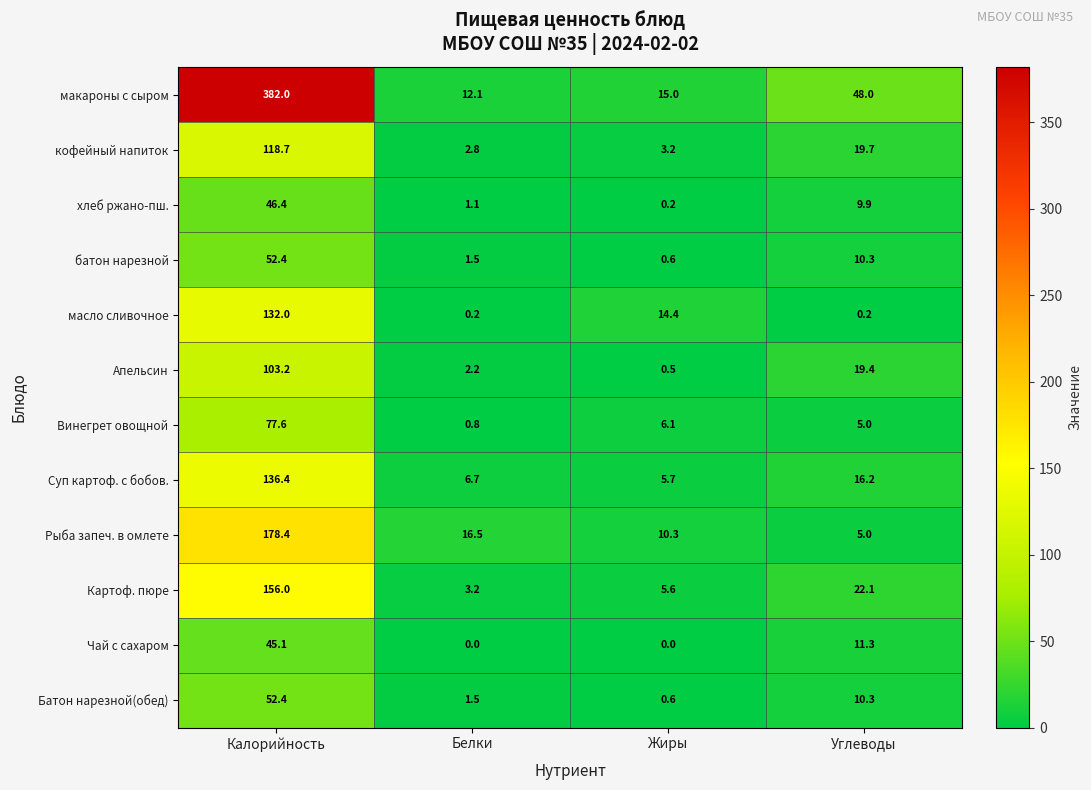

Is the value of Суп картоф. с бобов. at Белки greater than the value of Винегрет овощной at Углеводы?

Yes